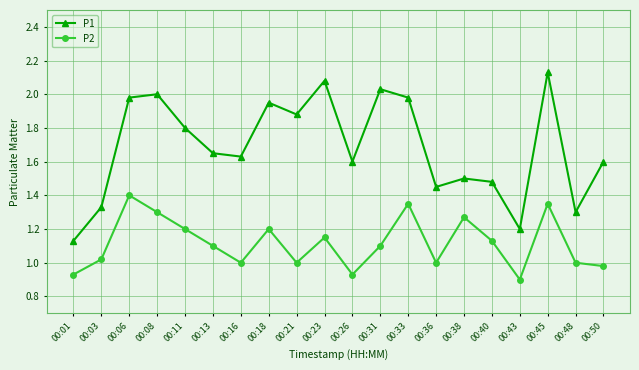

True or false: P2 and P1 intersect in this chart.

False